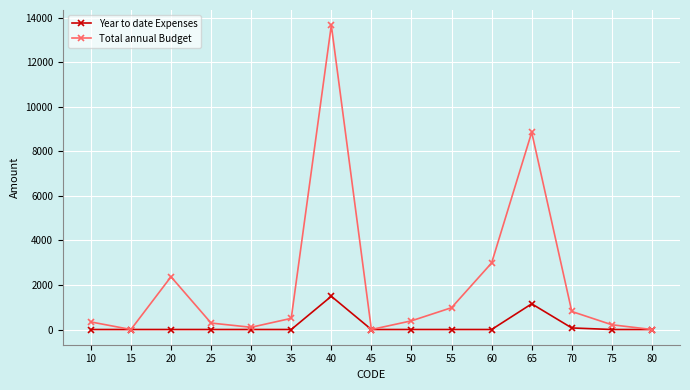

What is the maximum value for Year to date Expenses?

1493